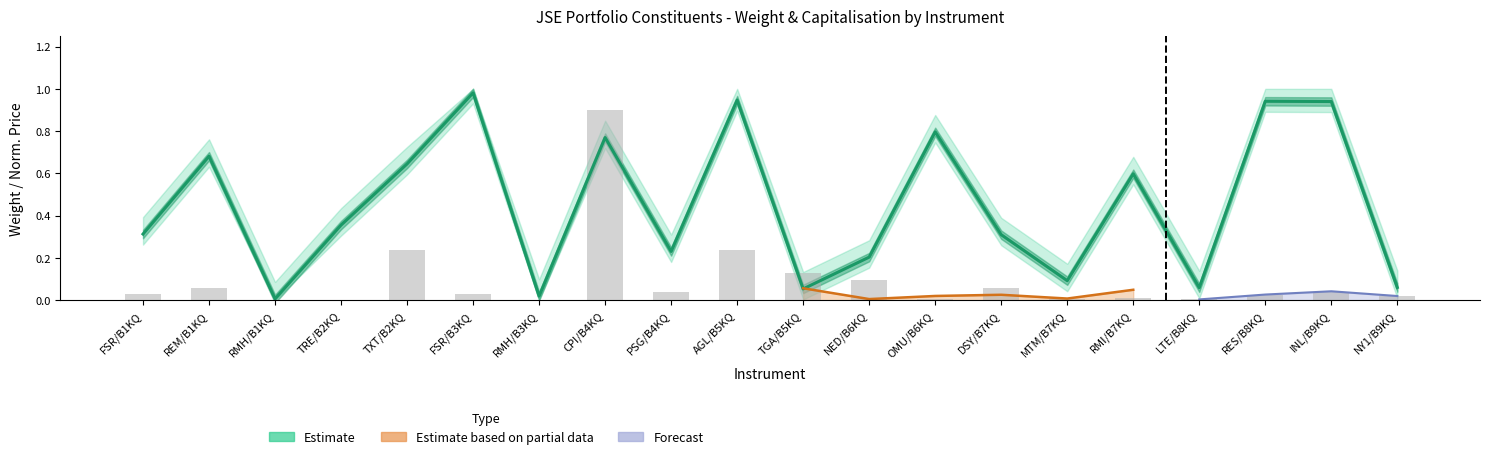

True or false: the data shows 0.4 at AGL/B5KQ.

False